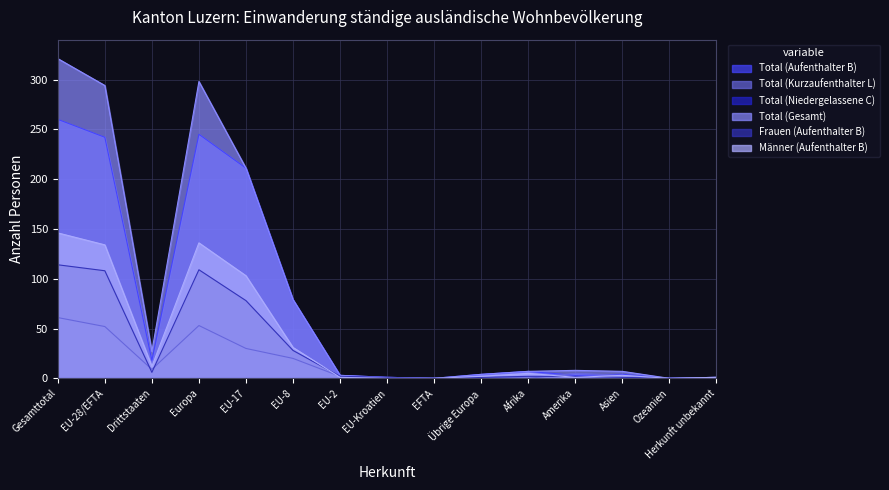

What is the difference between the maximum and minimum values in the Total (Gesamt) series?

321